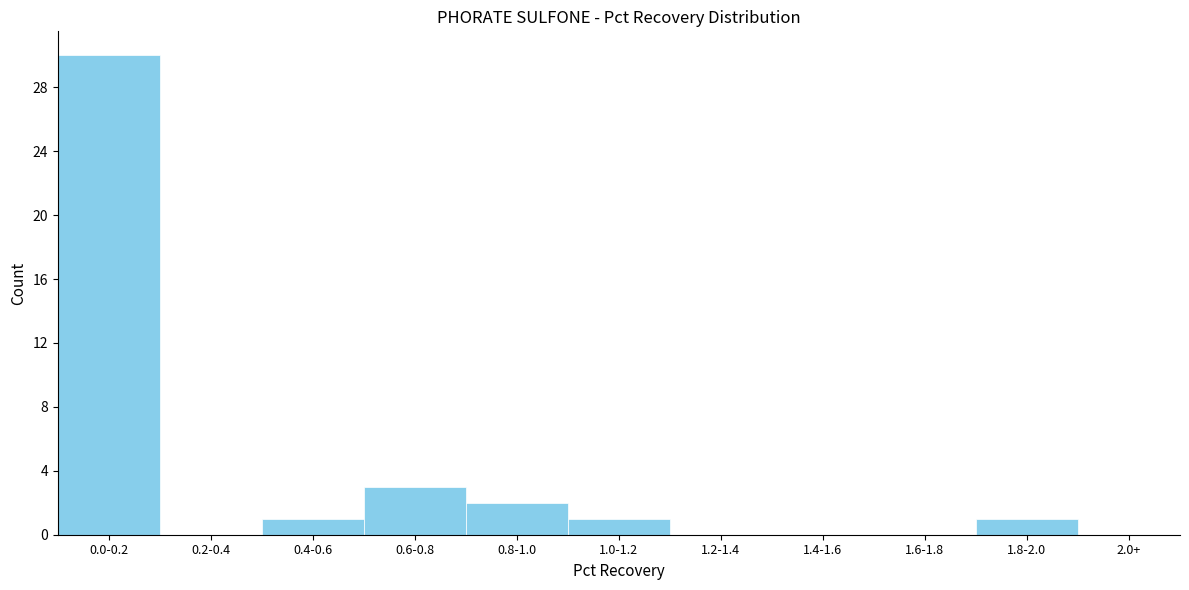

Reading left to right, list all the values displayed in this chart.

0.0-0.2=30	0.2-0.4=0	0.4-0.6=1	0.6-0.8=3	0.8-1.0=2	1.0-1.2=1	1.2-1.4=0	1.4-1.6=0	1.6-1.8=0	1.8-2.0=1	2.0+=0